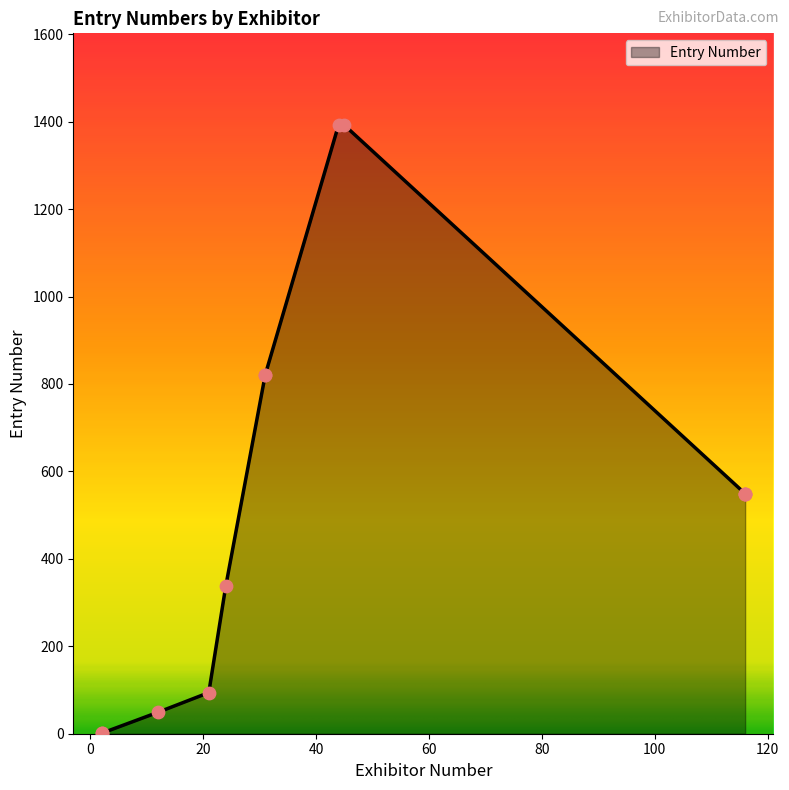

What is the change in value from 12 to 21?

+45